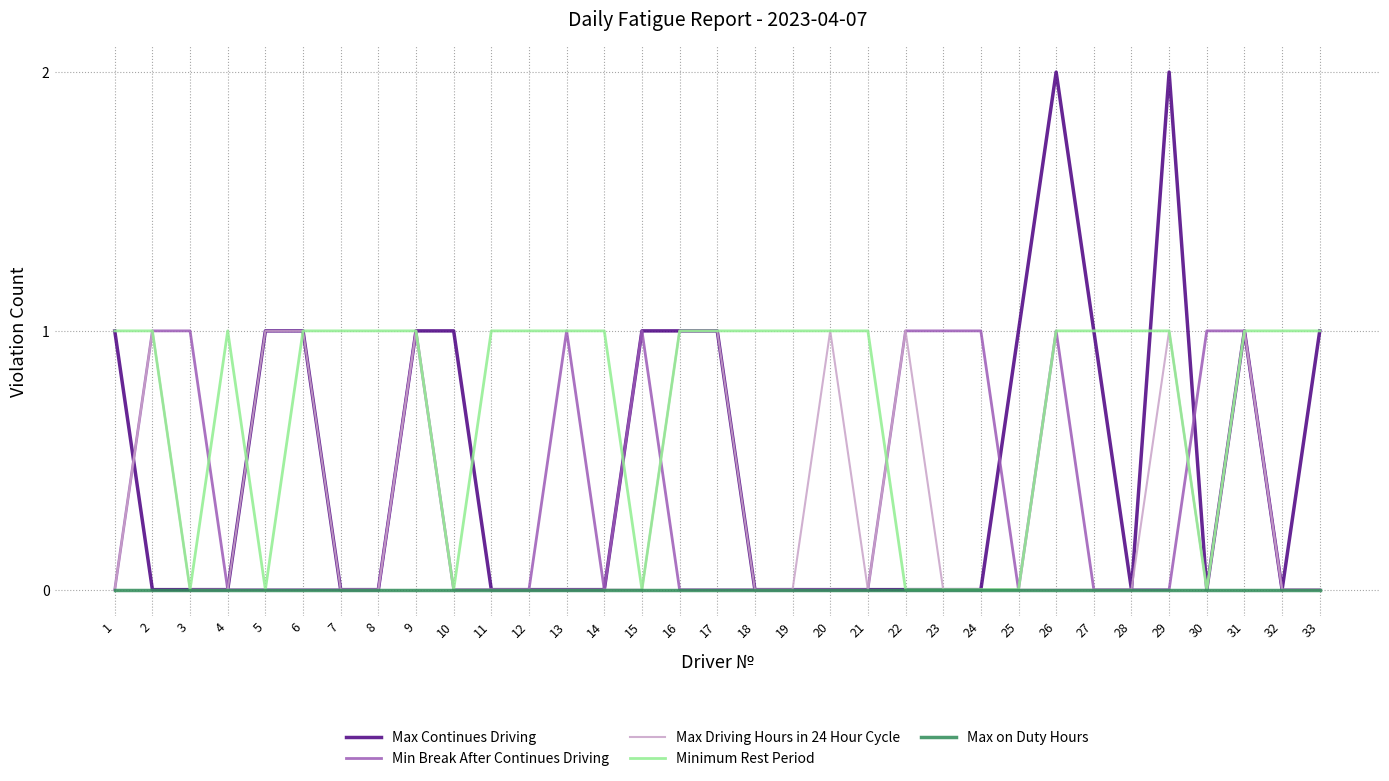

Is it true that Min Break After Continues Driving equals 0 at 25?

True